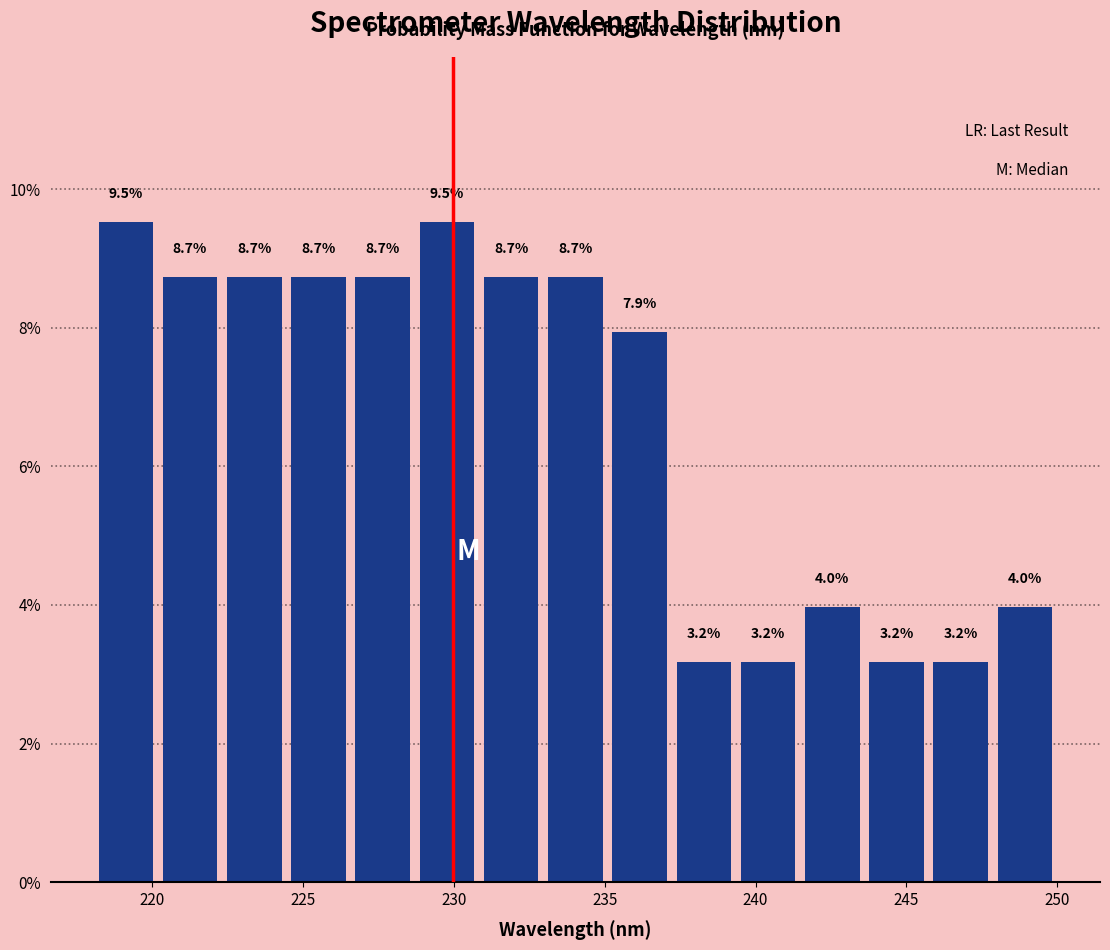

Reading left to right, transcribe this chart: for each bar, give the range it covers on the x-axis and its height. The bar edges are not printed on the chart, so give them approximately, as read against the axis.

218.0 to 220.0: 9.5
220.0 to 222.5: 8.7
222.5 to 224.5: 8.7
224.5 to 226.5: 8.7
226.5 to 228.5: 8.7
228.5 to 231.0: 9.5
231.0 to 233.0: 8.7
233.0 to 235.0: 8.7
235.0 to 237.0: 7.9
237.0 to 239.5: 3.2
239.5 to 241.5: 3.2
241.5 to 243.5: 4.0
243.5 to 245.5: 3.2
245.5 to 248.0: 3.2
248.0 to 250.0: 4.0